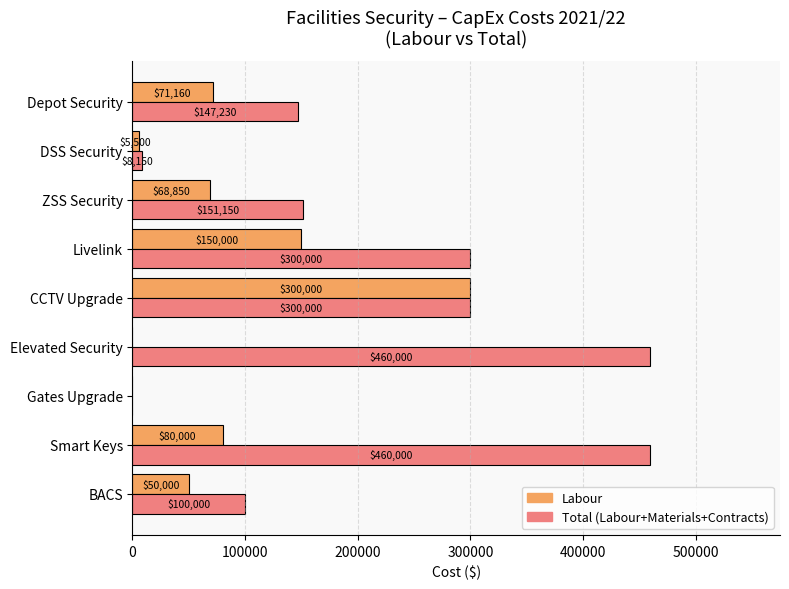

How many distinct data groups are displayed?

2